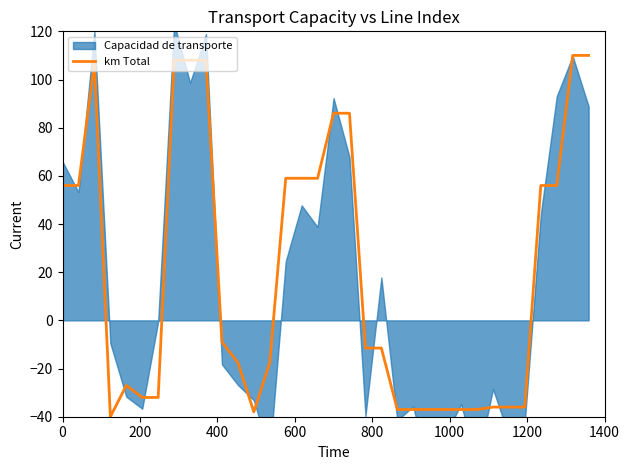

True or false: the data has more than 2 interior local peaks.

False